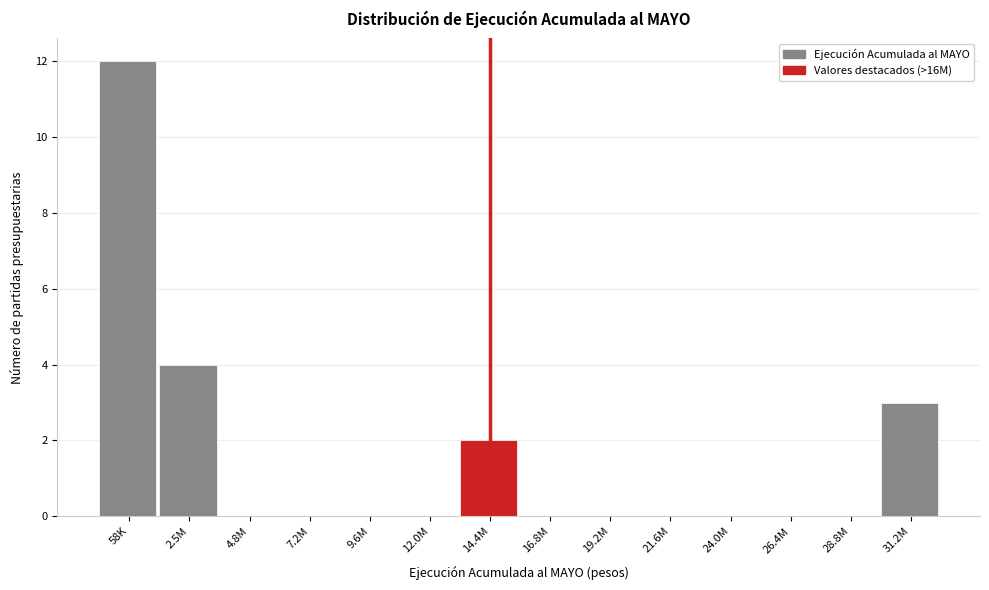

Reading left to right, list all the values displayed in this chart.

58K=12	2.5M=4	4.8M=0	7.2M=0	9.6M=0	12.0M=0	14.4M=2	16.8M=0	19.2M=0	21.6M=0	24.0M=0	26.4M=0	28.8M=0	31.2M=3